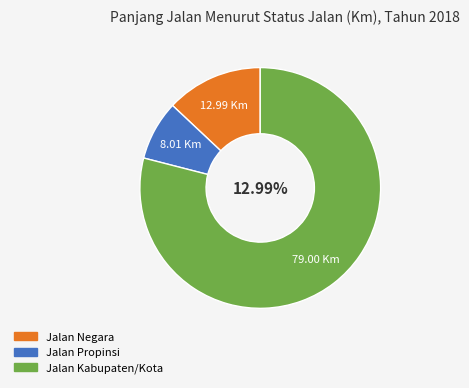

Which slice is the smallest?

Jalan Propinsi